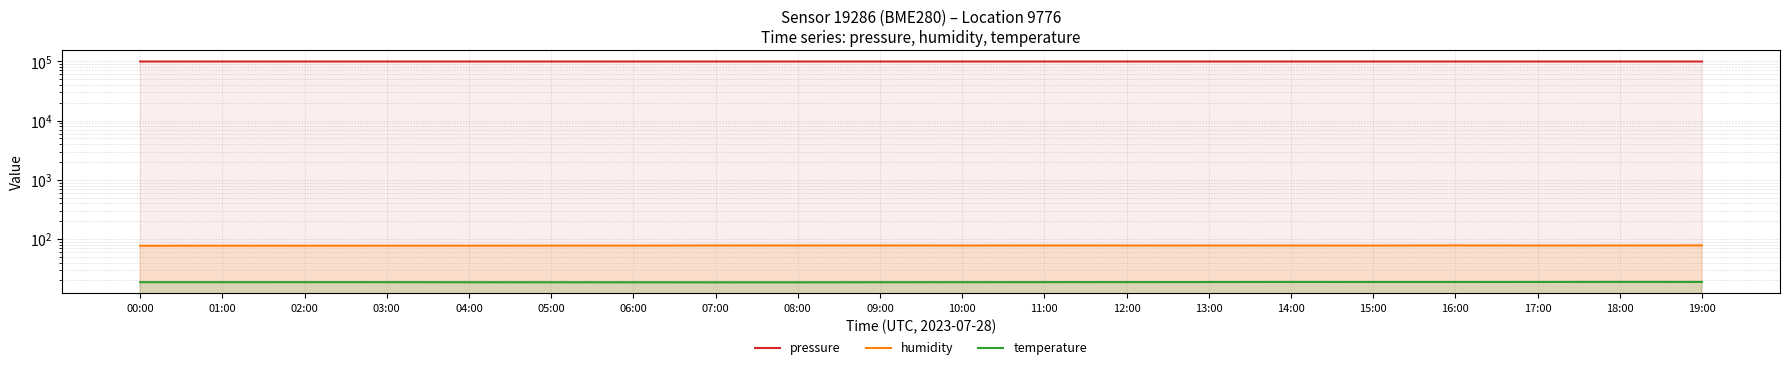

What are all the series names shown in the legend?

pressure, humidity, temperature